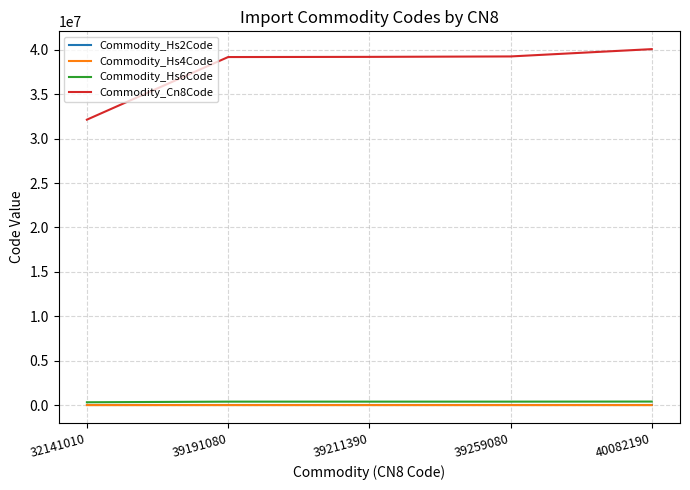

How many categories are shown in the chart?

5